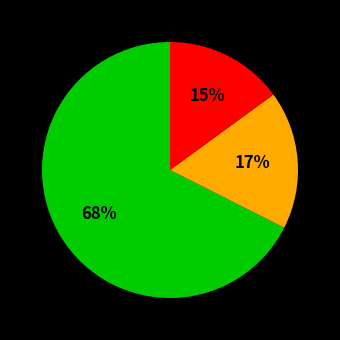

To the nearest percent, what is the average slice percentage?

33%